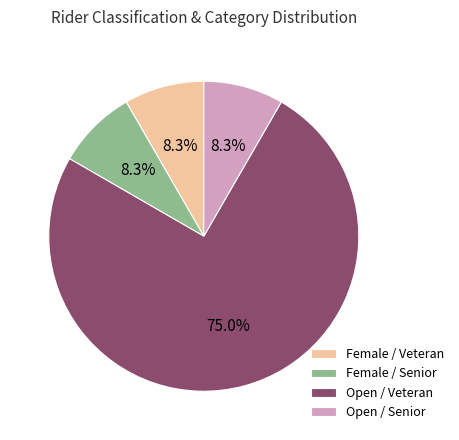

How many slices are in this pie chart?

4